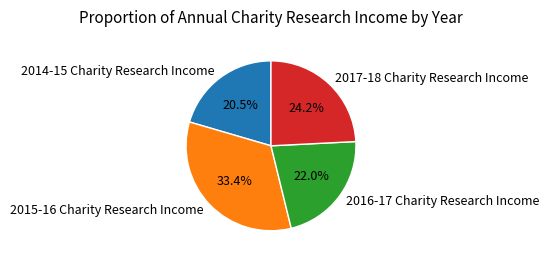

To the nearest percent, what is the difference between the largest and smallest slice percentages?

13%